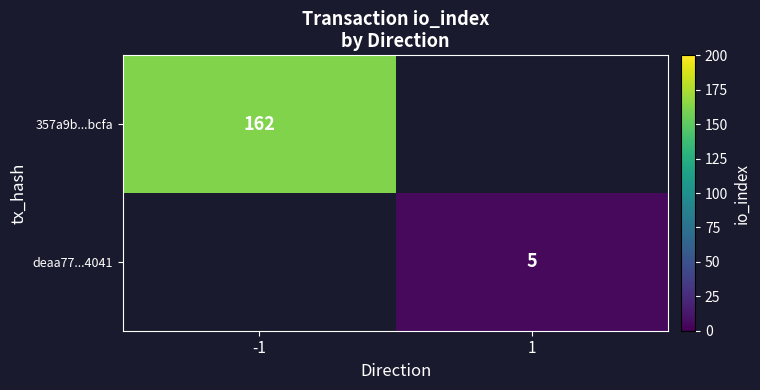

Is it true that deaa77...4041 equals 9 at 1?

False